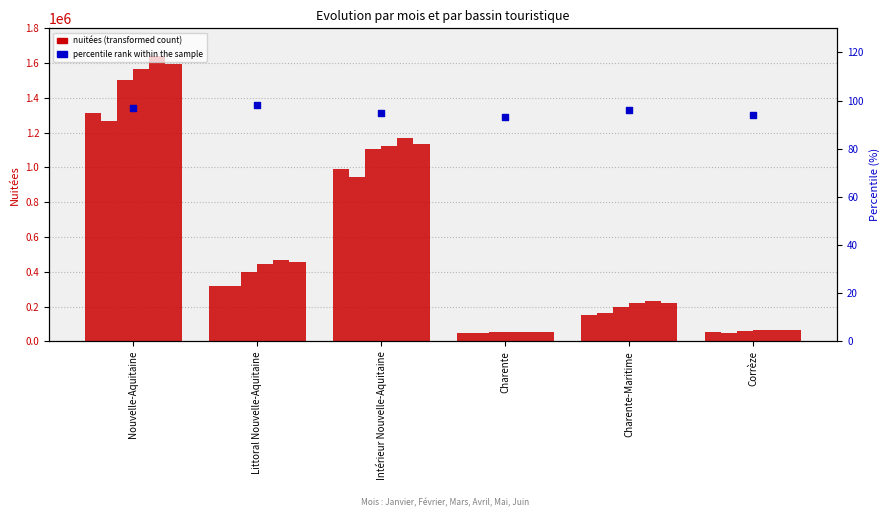

What is the total value across all series at Littoral Nouvelle-Aquitaine?

2405251